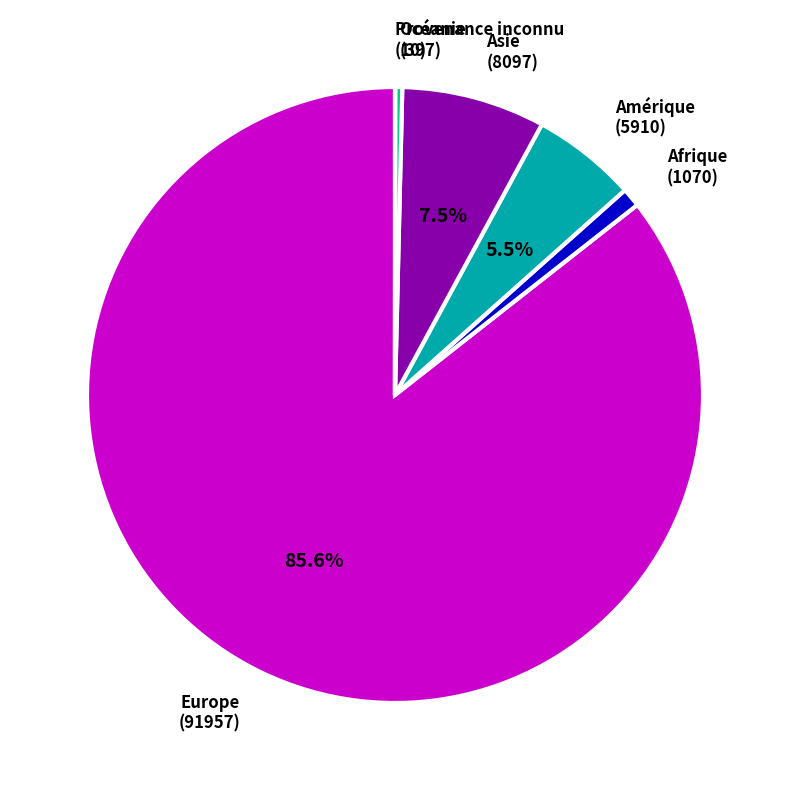

The Asie slice represents 20% of the pie. True or false?

False